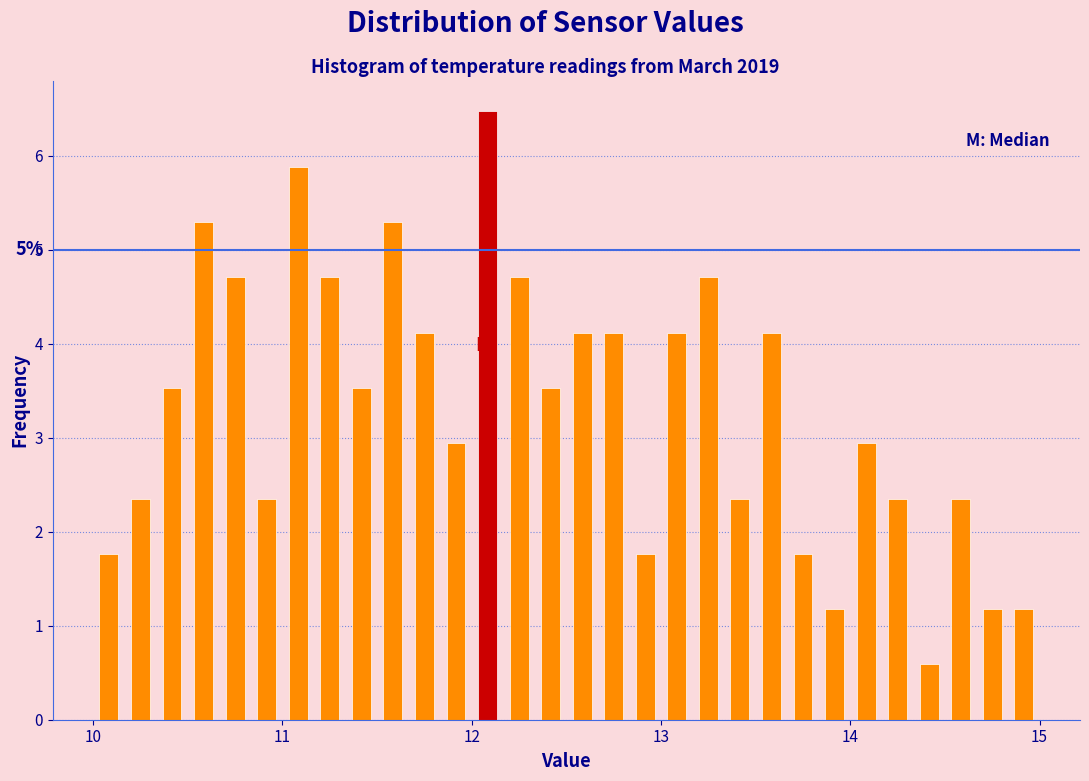

Around what value on the x-axis is the tallest bar? Give the approximate position of its centre, as read against the axis.

12.1